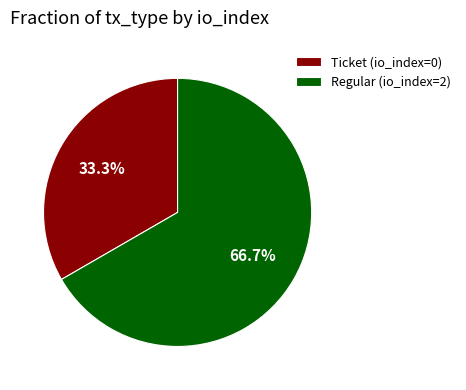

True or false: Ticket accounts for 1% of the total.

False